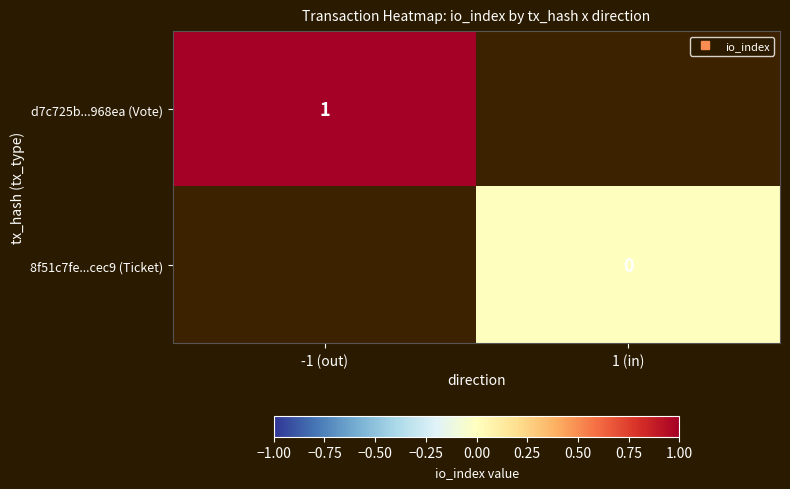

At 1 (in), list the series in order from largest to smallest.

d7c725b...968ea (Vote), 8f51c7fe...cec9 (Ticket)